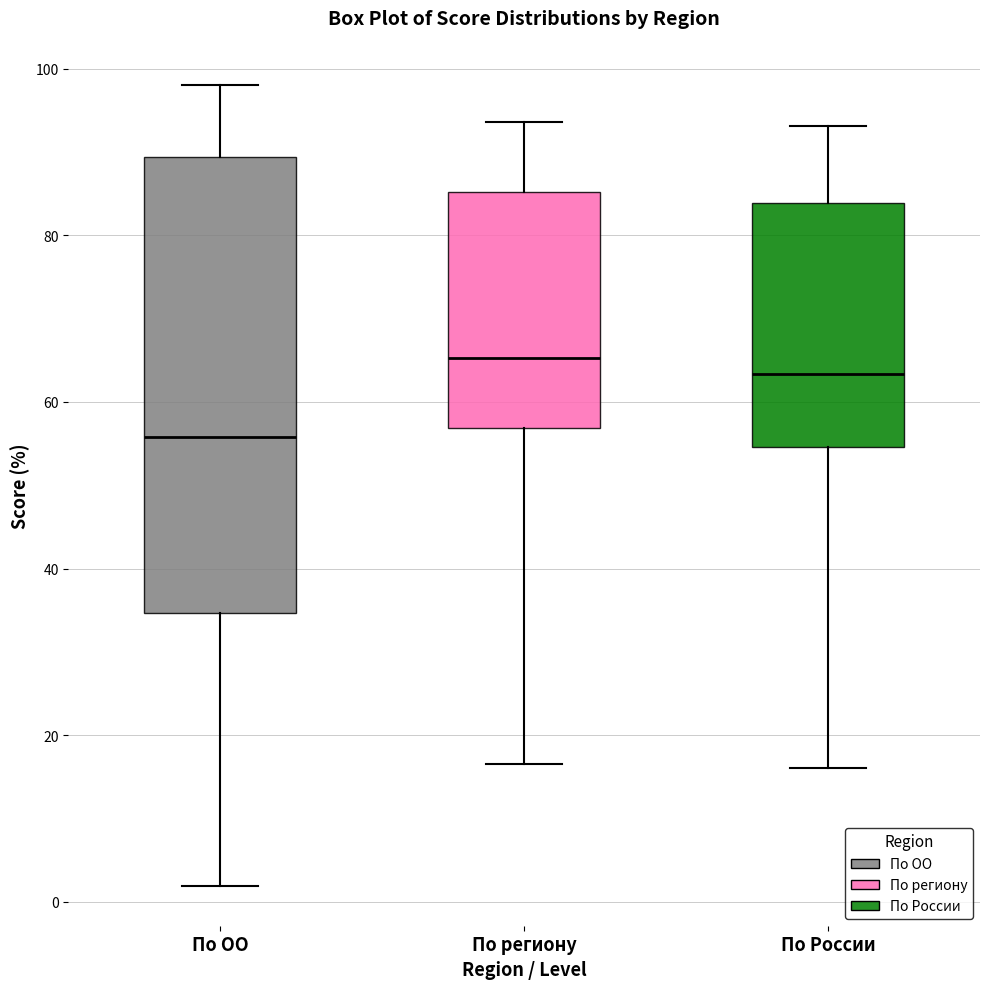

Where is the upper edge of the box for По России on the y-axis? The values are not printed on the chart, so give them approximately, as read against the axis.

84